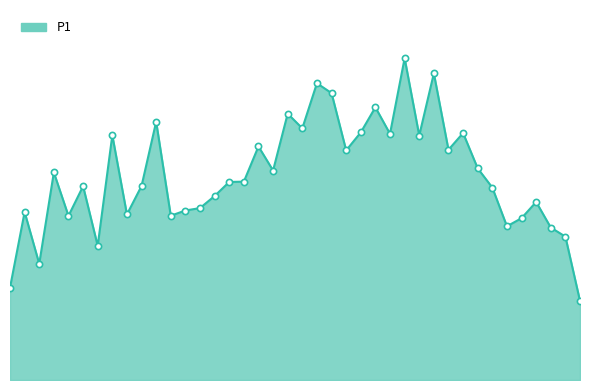

Which series reaches the minimum Y coordinate?

P1_line